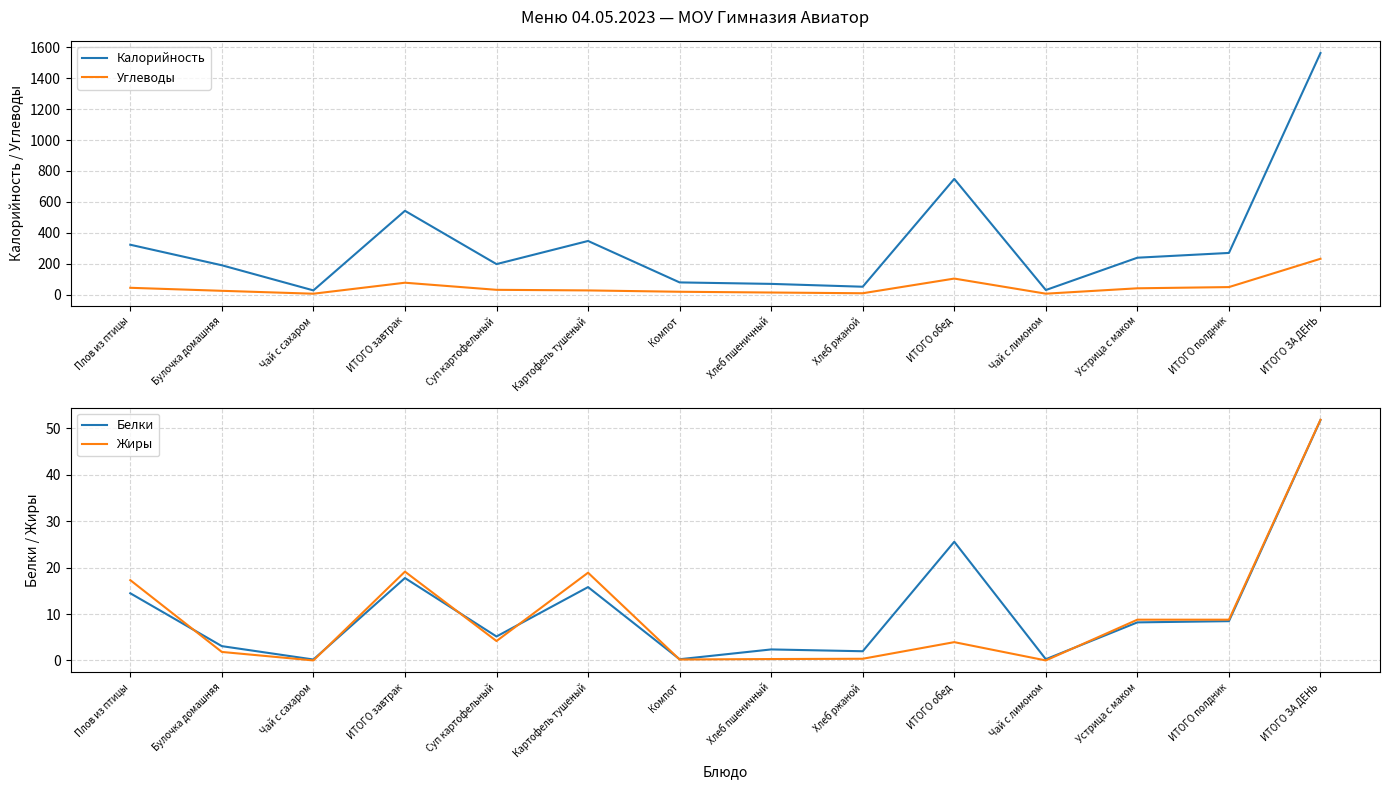

At how many categories does at least one series exceed 917?

1